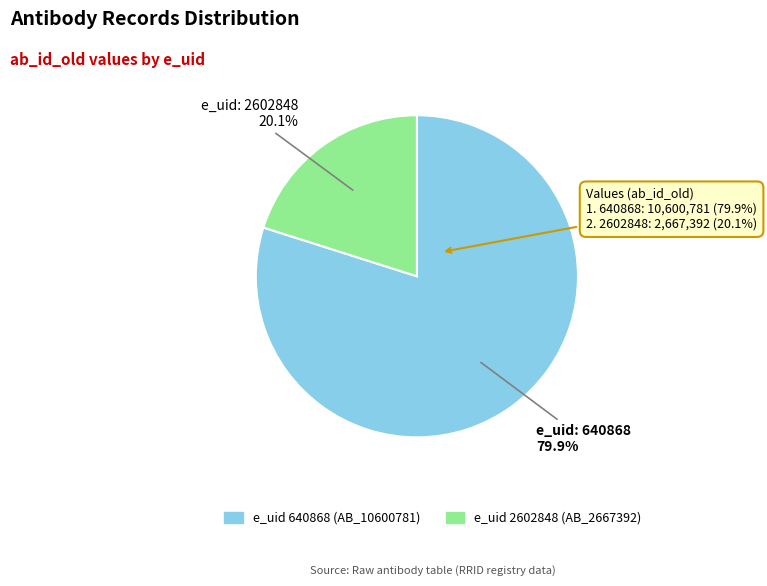

To the nearest percent, what portion does 640868 represent?

80%